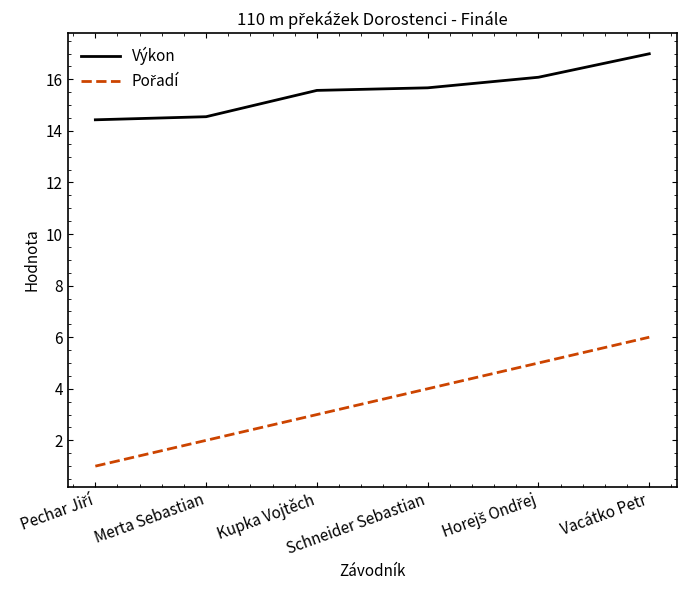

What is the maximum value for Výkon?

17.0